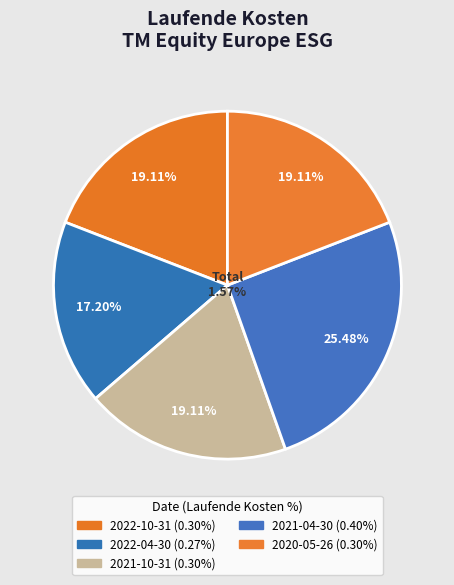

Does any single category account for the majority?

No